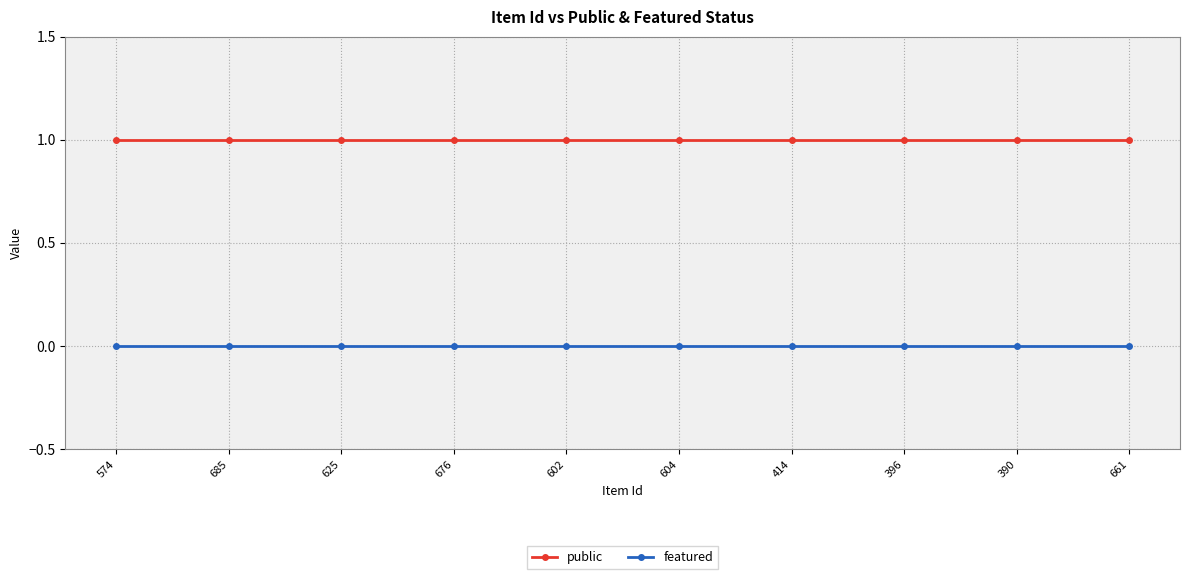

Reading right to left, list all the values displayed in this chart.

public: 1	1	1	1	1	1	1	1	1	1
featured: 0	0	0	0	0	0	0	0	0	0